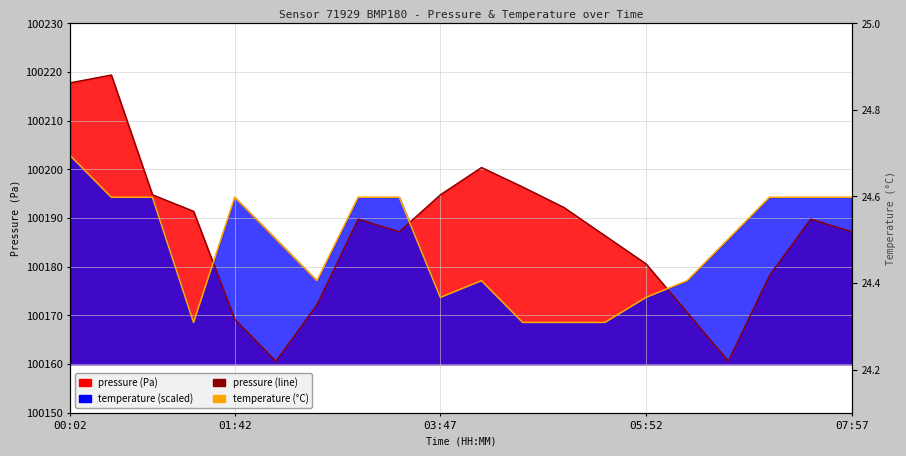

Does the chart have visible grid lines?

Yes